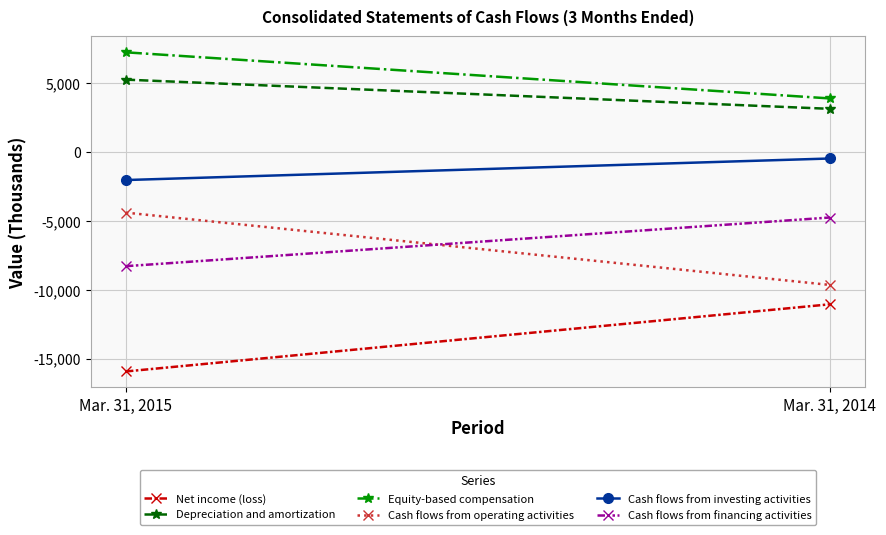

Reading left to right, what are all the values shown in this chart?

Net income (loss): Mar. 31, 2015=-15925	Mar. 31, 2014=-11054
Depreciation and amortization: Mar. 31, 2015=5240	Mar. 31, 2014=3123
Equity-based compensation: Mar. 31, 2015=7222	Mar. 31, 2014=3876
Cash flows from operating activities: Mar. 31, 2015=-4406	Mar. 31, 2014=-9651
Cash flows from investing activities: Mar. 31, 2015=-2042	Mar. 31, 2014=-479
Cash flows from financing activities: Mar. 31, 2015=-8289	Mar. 31, 2014=-4759